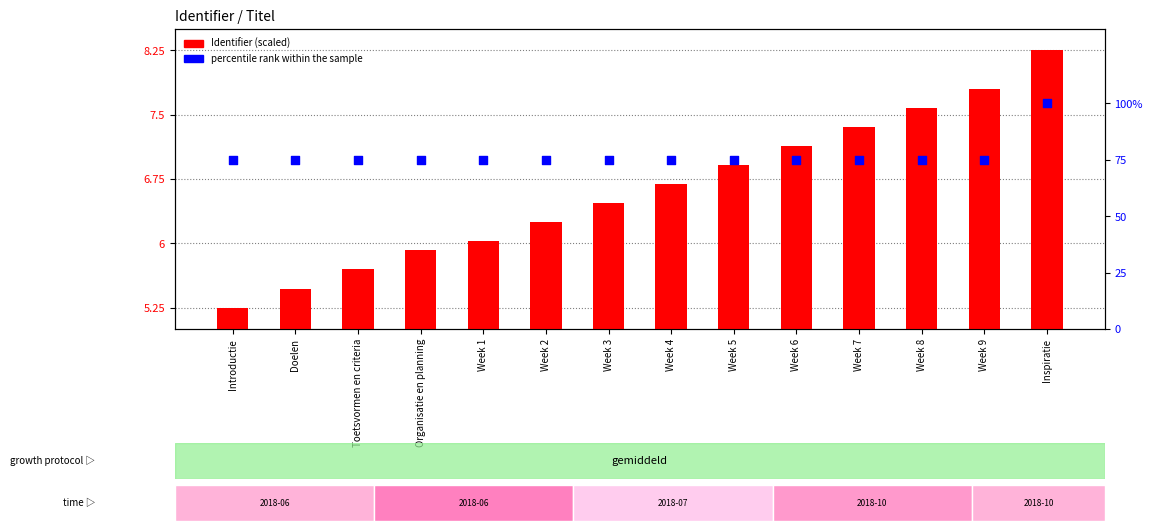

At how many categories does at least one series exceed 91?

1